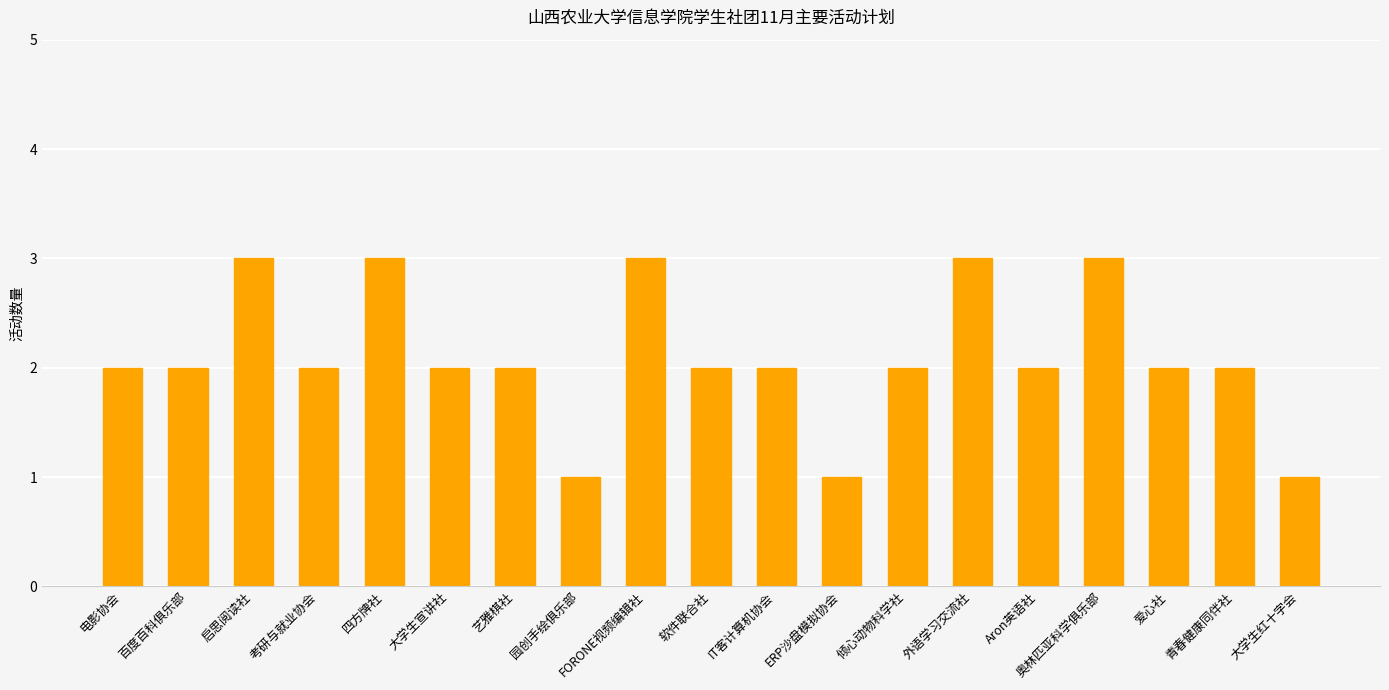

Reading right to left, what are all the values shown in this chart?

大学生红十字会=1	青春健康同伴社=2	爱心社=2	奥林匹亚科学俱乐部=3	Aron英语社=2	外语学习交流社=3	倾心动物科学社=2	ERP沙盘模拟协会=1	IT客计算机协会=2	软件联合社=2	FORONE视频编辑社=3	园创手绘俱乐部=1	艺雅棋社=2	大学生宣讲社=2	四方牌社=3	考研与就业协会=2	启思阅读社=3	百度百科俱乐部=2	电影协会=2